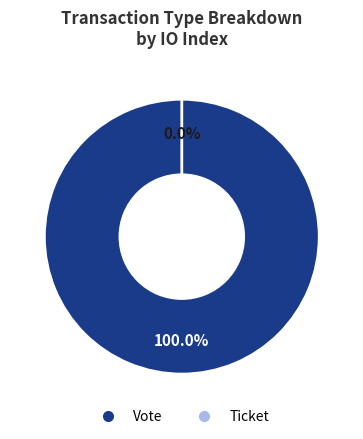

Which slice is the largest?

Vote